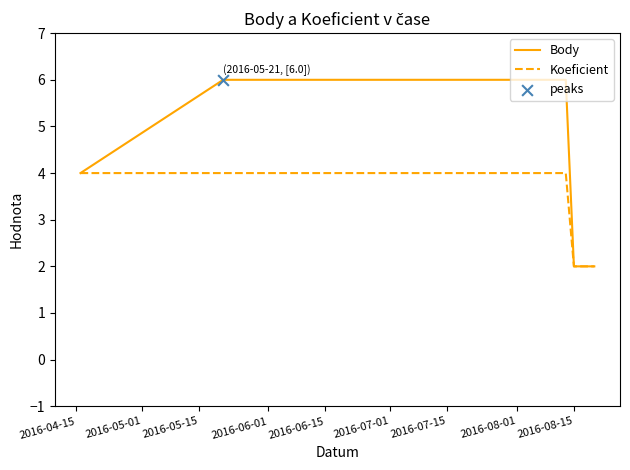

Rank the series by their maximum value, from highest to lowest.

Body, Koeficient